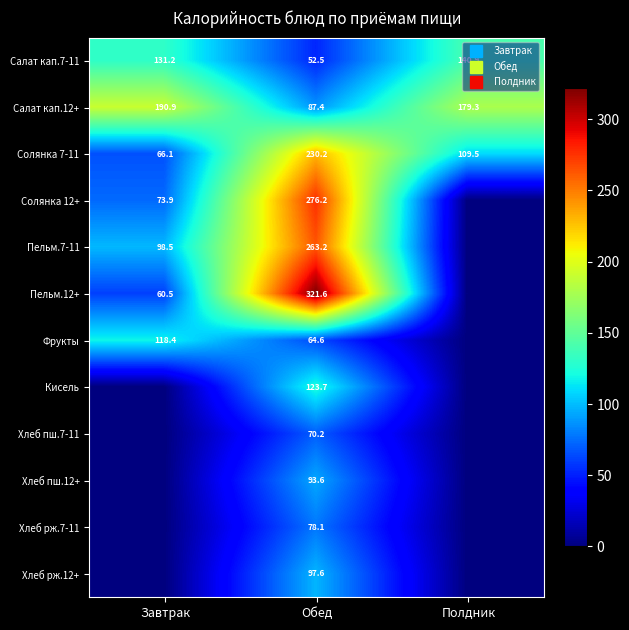

What is the highest value of the Пельм.7-11 series?

263.2